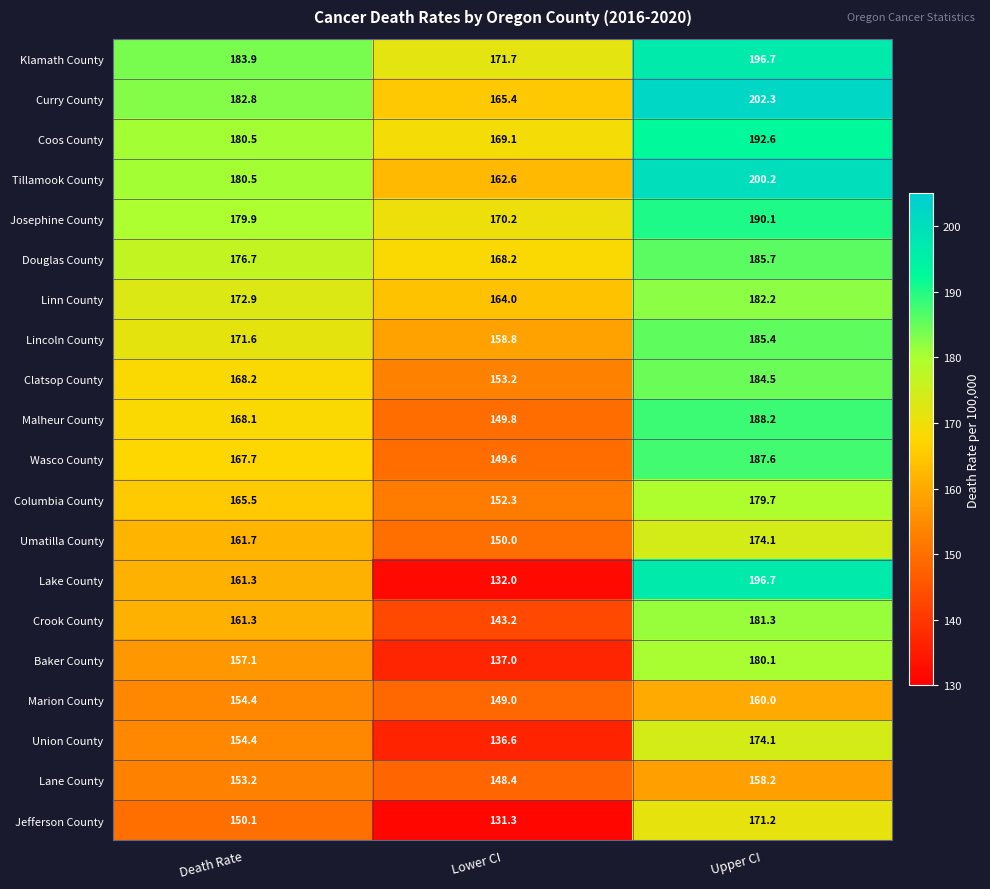

How many series are shown in this chart?

20